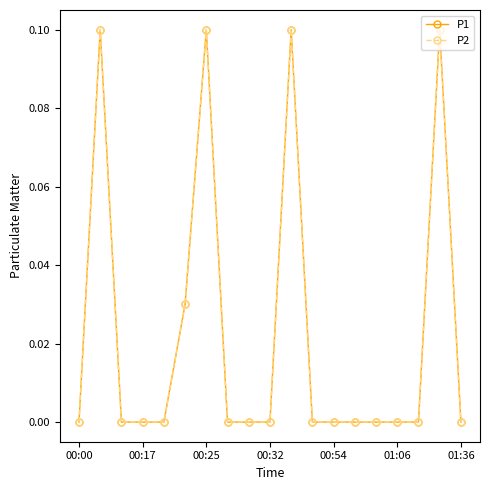

Where is P1 nearest to the value 0?

00:00